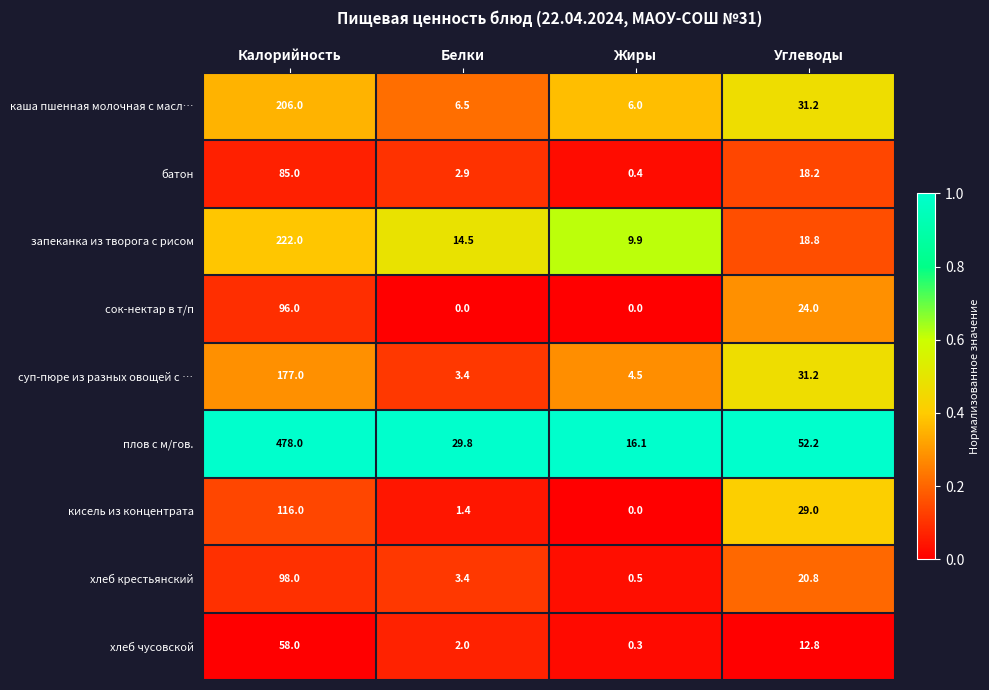

Between Белки and Жиры, which series saw the biggest shift?

плов с м/гов.